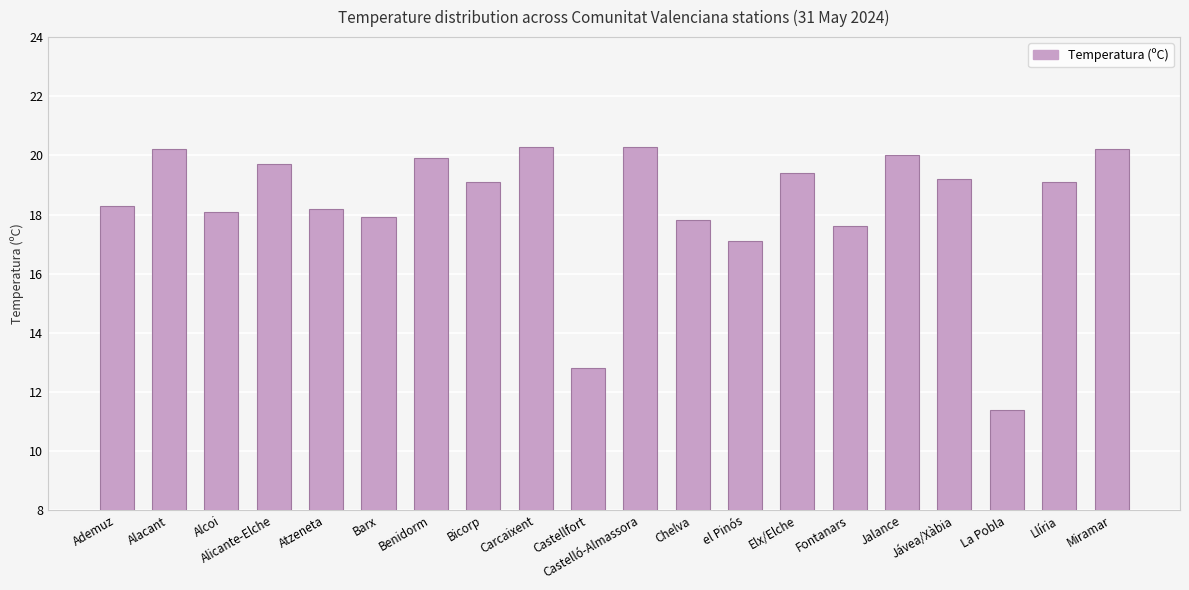

The chart shows a value of 20.3 at Carcaixent. True or false?

True